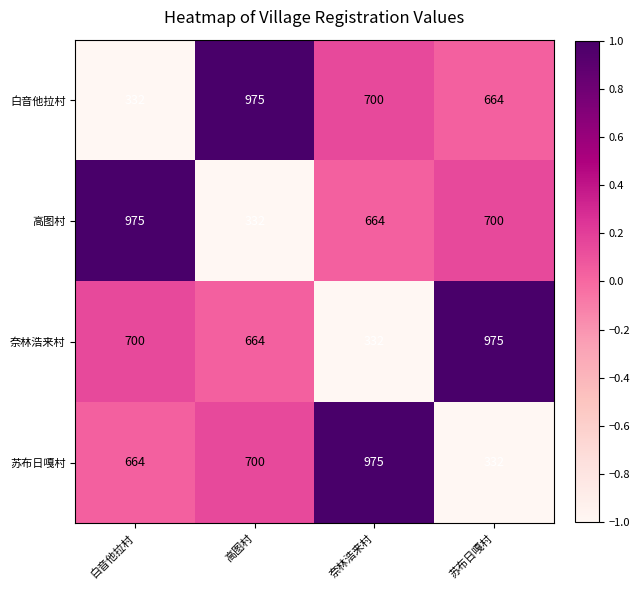

Is the value of 高图村 at 白音他拉村 greater than the value of 苏布日嘎村 at 白音他拉村?

Yes